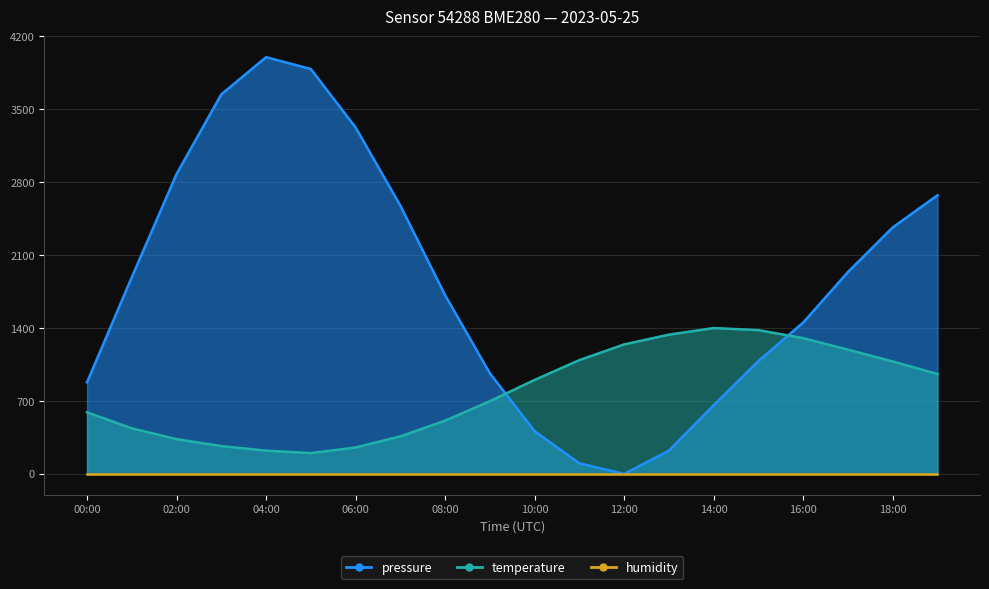

Reading left to right, extract all data points from this chart.

pressure: 878.7	1887.3	2877.7	3642.8	4000.0	3886.3	3325.9	2575.1	1715.9	965.7	409.8	101.3	0.0	222.8	659.2	1083.3	1452.8	1938.0	2366.0	2674.5
temperature: 591.1	437.3	333.7	266.9	223.4	200.0	253.5	360.4	510.9	698.1	901.9	1092.5	1242.9	1336.5	1400.0	1379.9	1303.1	1192.8	1079.1	958.8